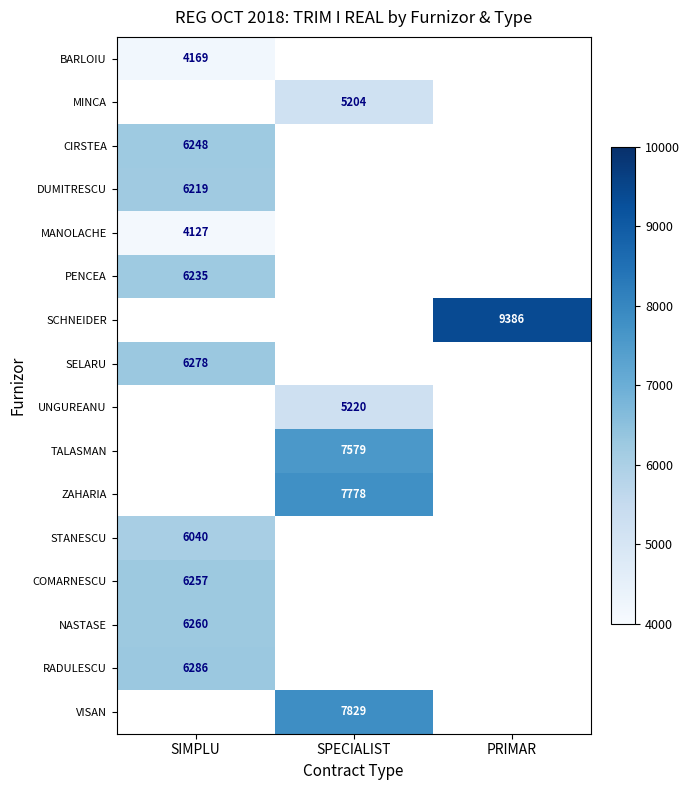

Which label corresponds to the smallest value in the chart?

SIMPLU